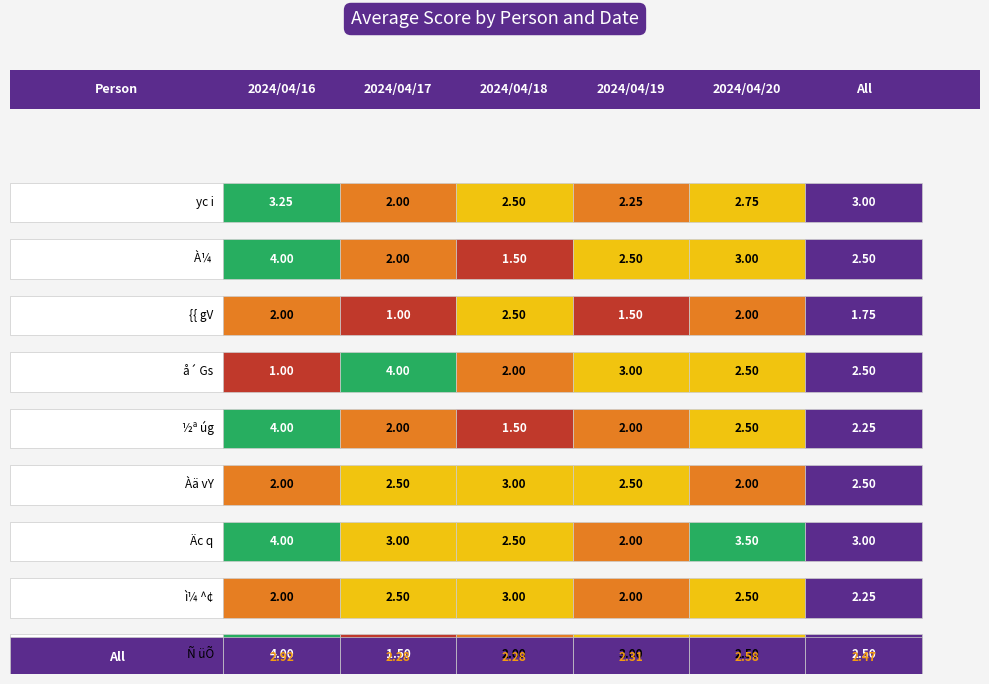

What is the average value of the À¼  series?

2.6